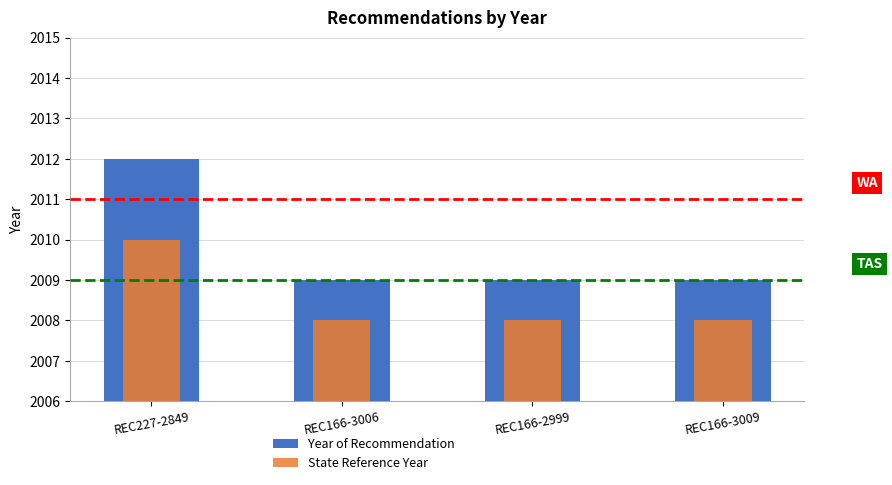

At how many categories does at least one series exceed 2008?

4